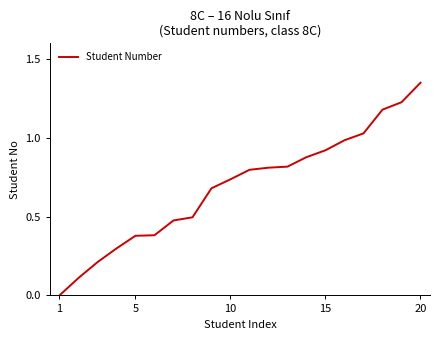

The chart shows a value of 0.5 at 15. True or false?

False